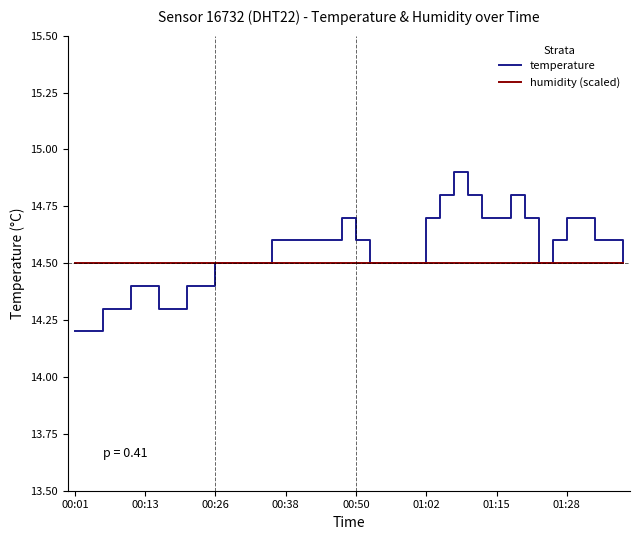

What is the minimum value for temperature?

14.2